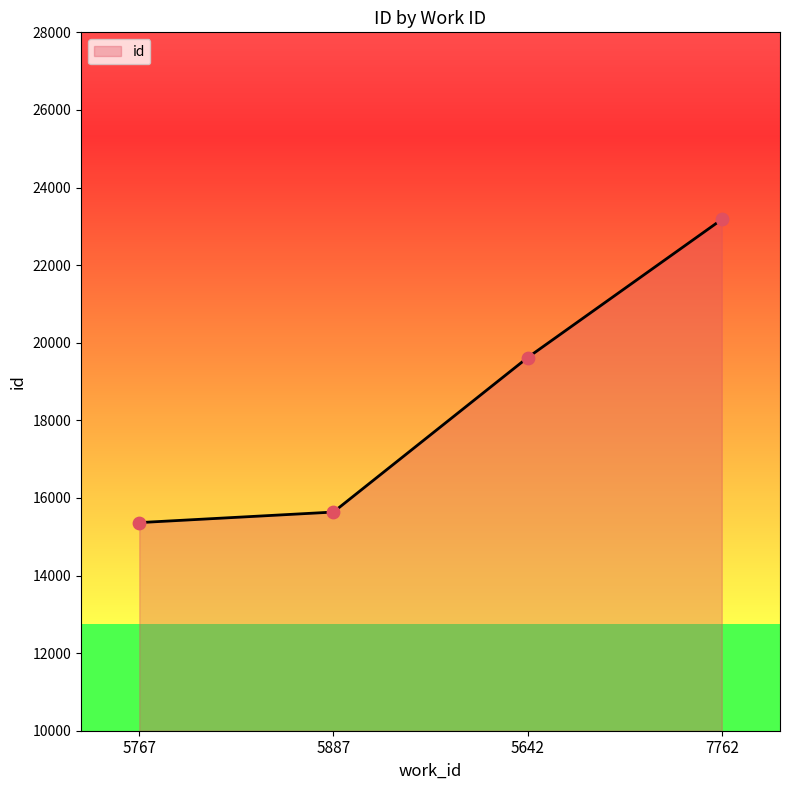

Which has a higher value, 5642 or 7762?

7762